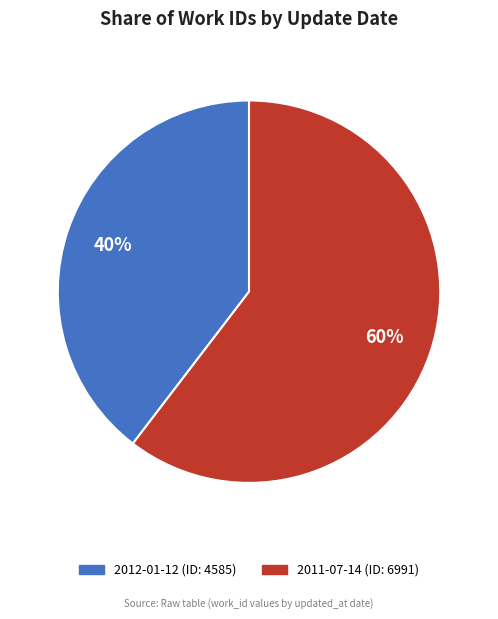

To the nearest percent, what is the average slice percentage?

50%